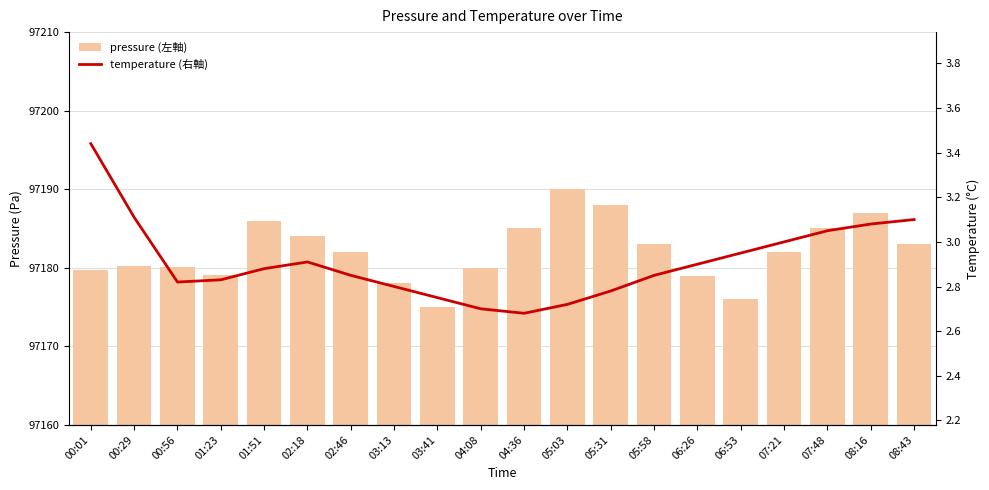

Does the chart contain any negative values?

No